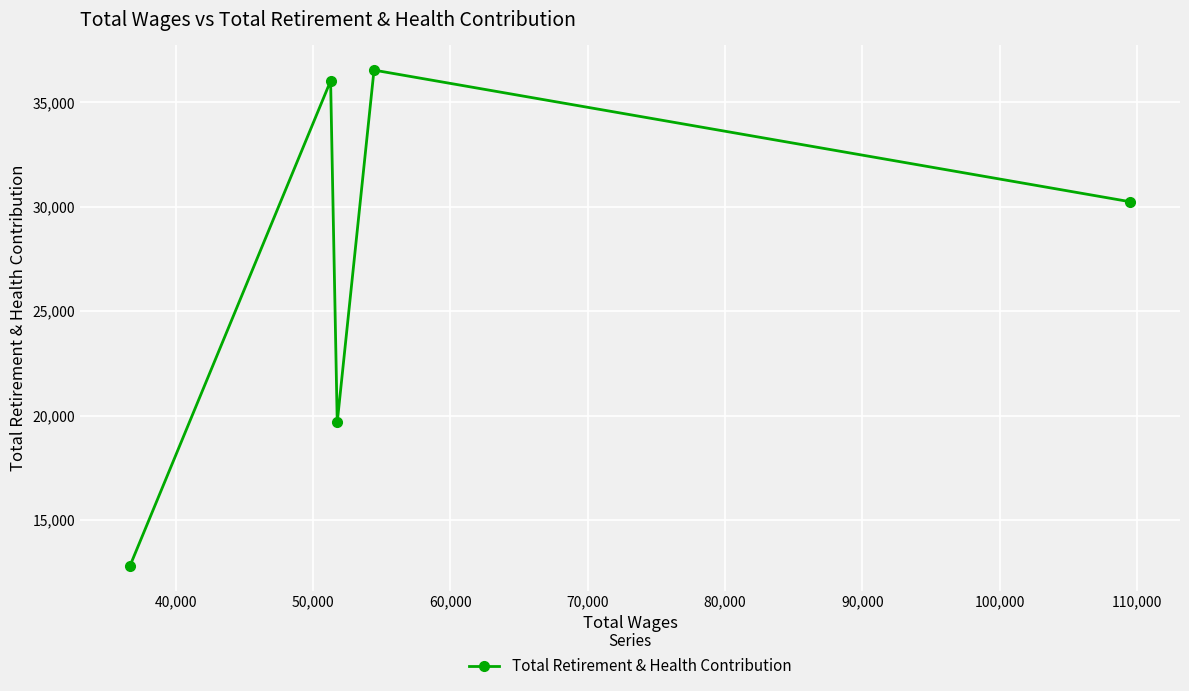

What is the value of the 2nd point from the left?

36022